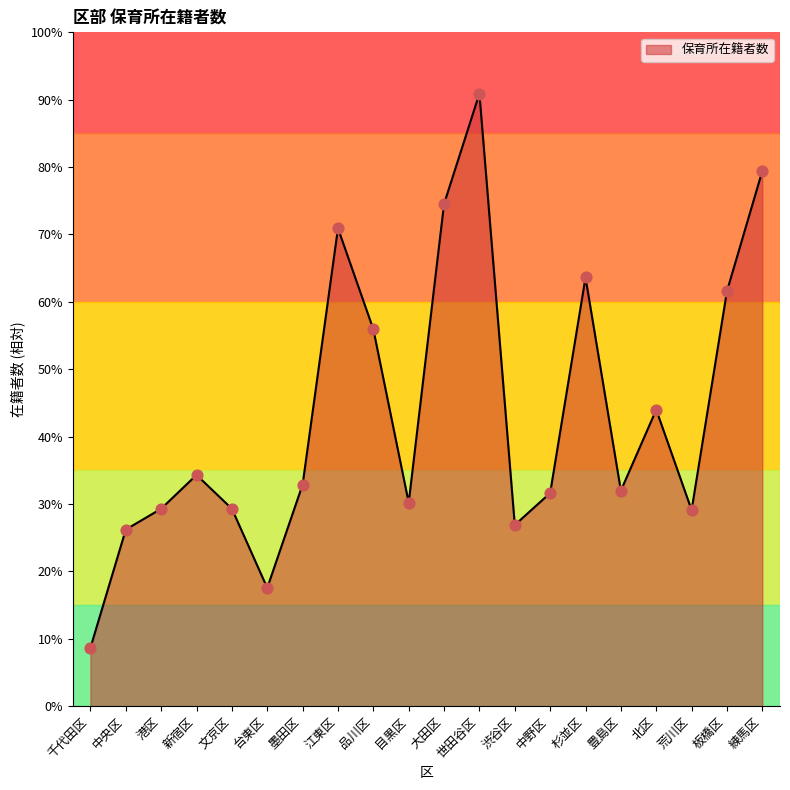

Does the chart have visible grid lines?

No